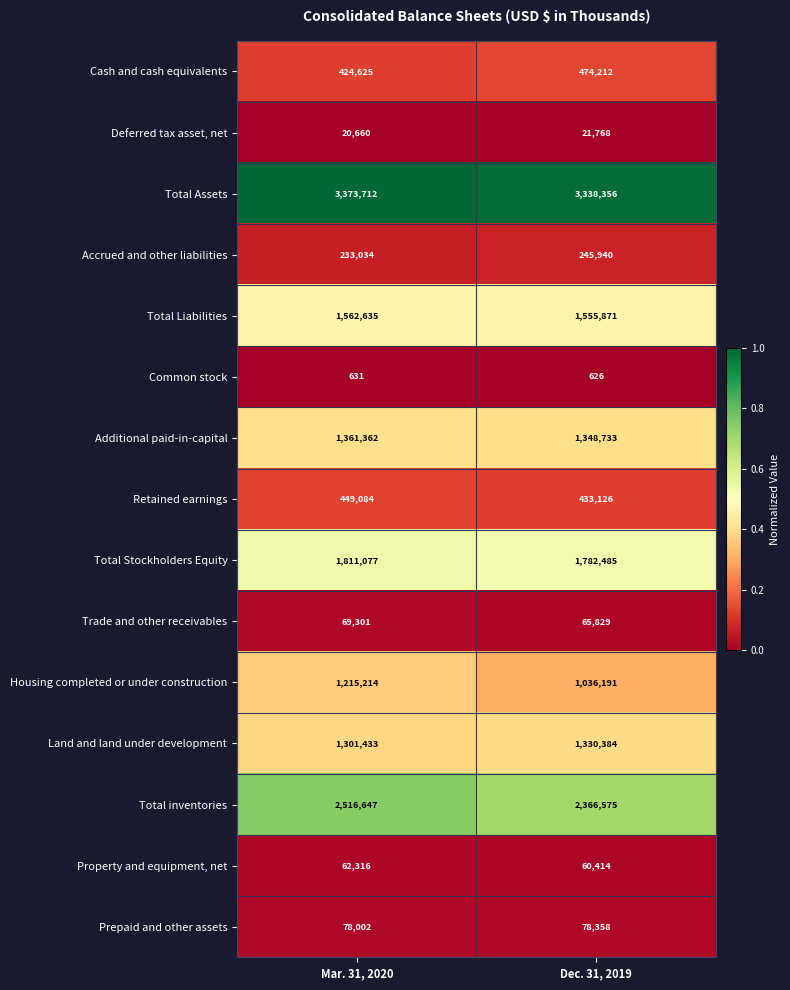

How many series are shown in this chart?

15